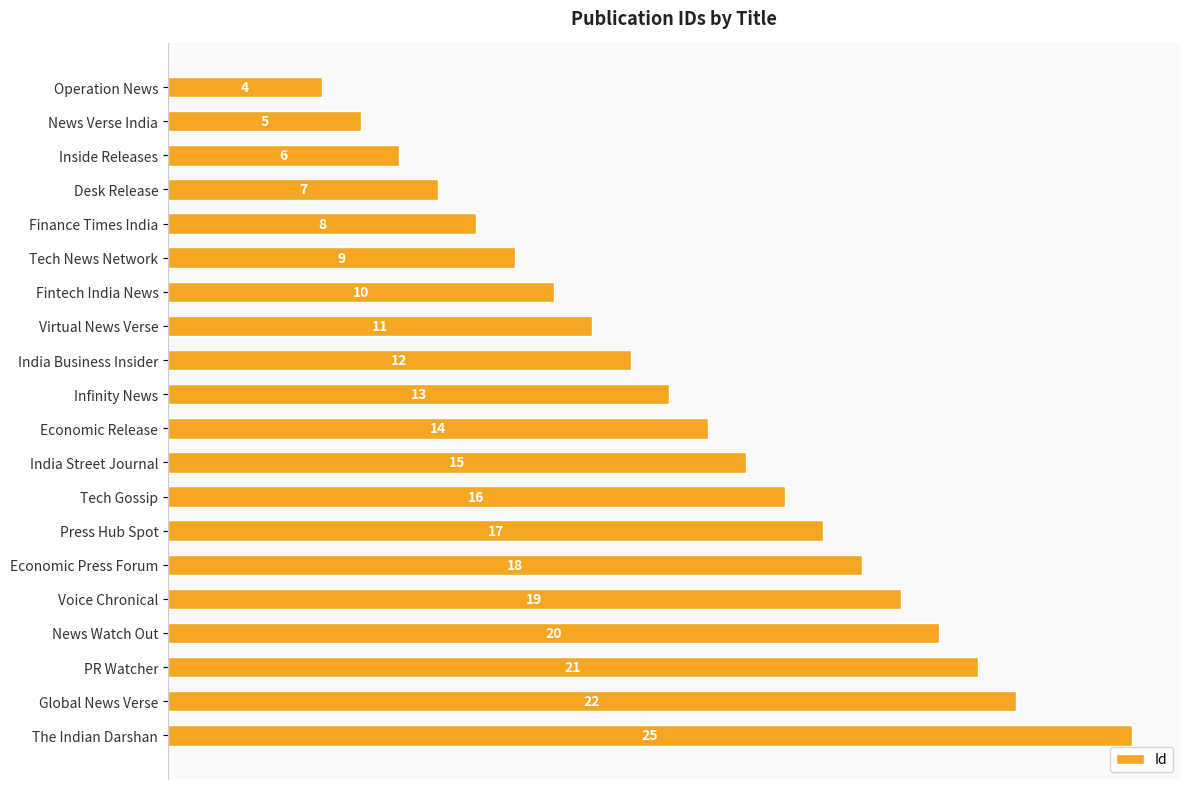

What is the value of the 12th bar from the top?

15